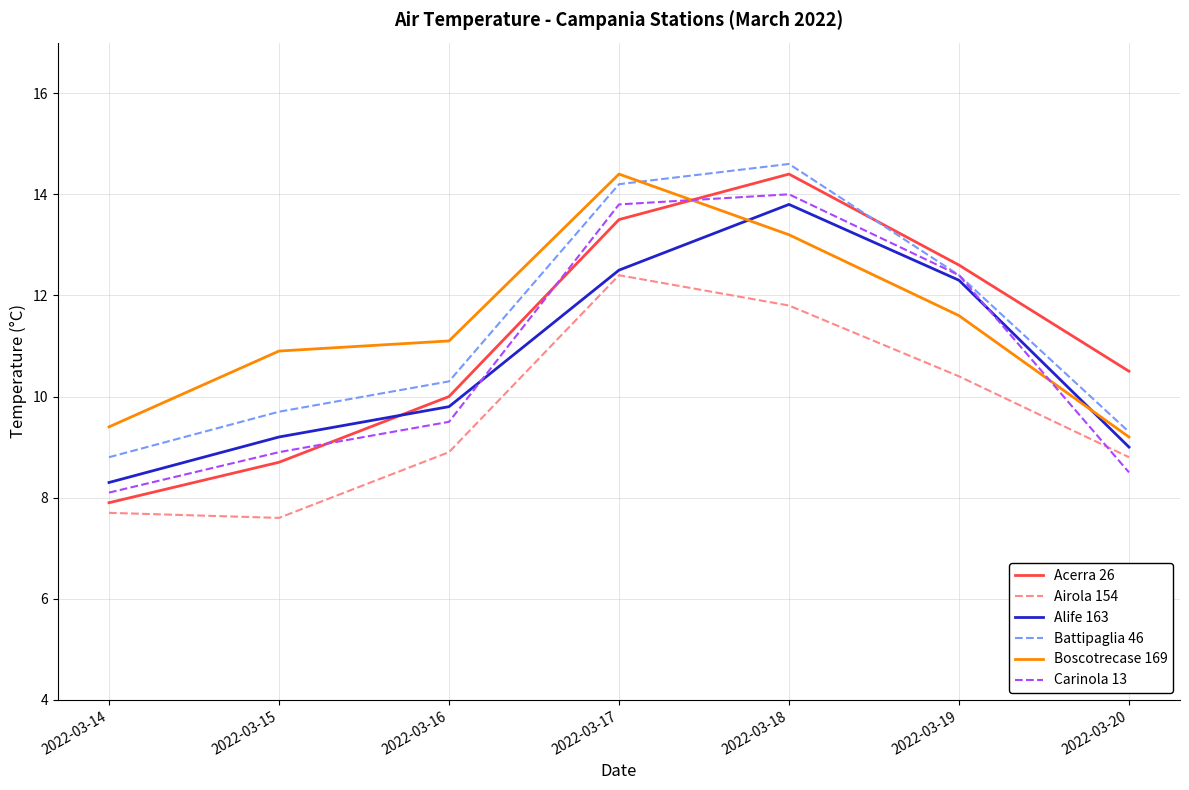

What is the sum of the Acerra 26 values at 2022-03-18 and 2022-03-19?

27.0